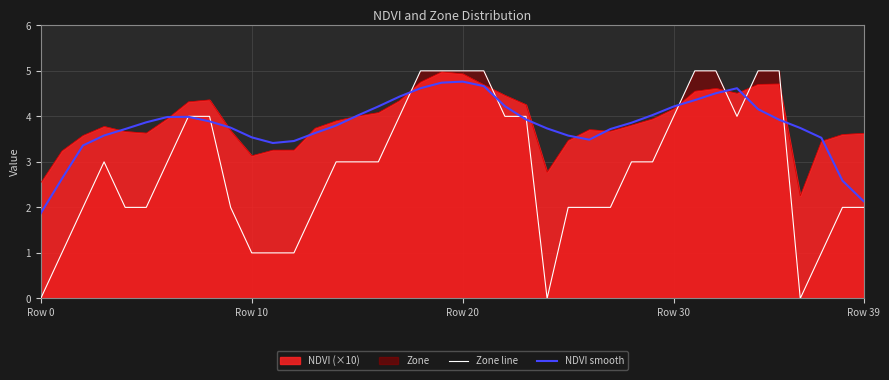

At which label does Zone line first exceed 3?

7